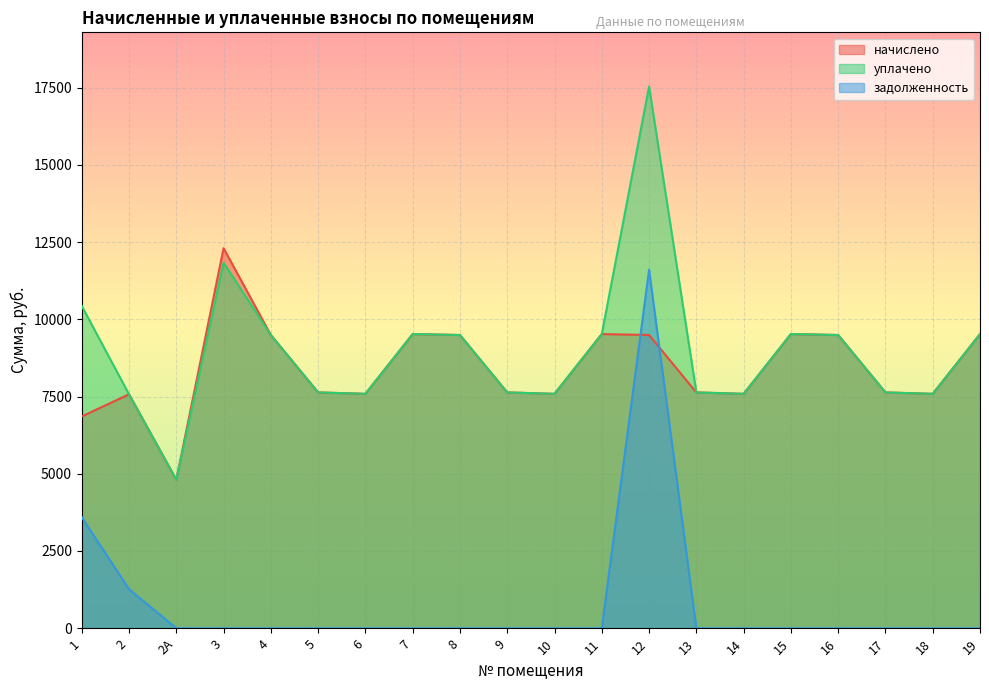

Rank the categories by начислено value from highest to lowest.

3, 7, 11, 19, 15, 4, 8, 12, 16, 5, 9, 13, 17, 6, 10, 14, 18, 2, 1, 2А